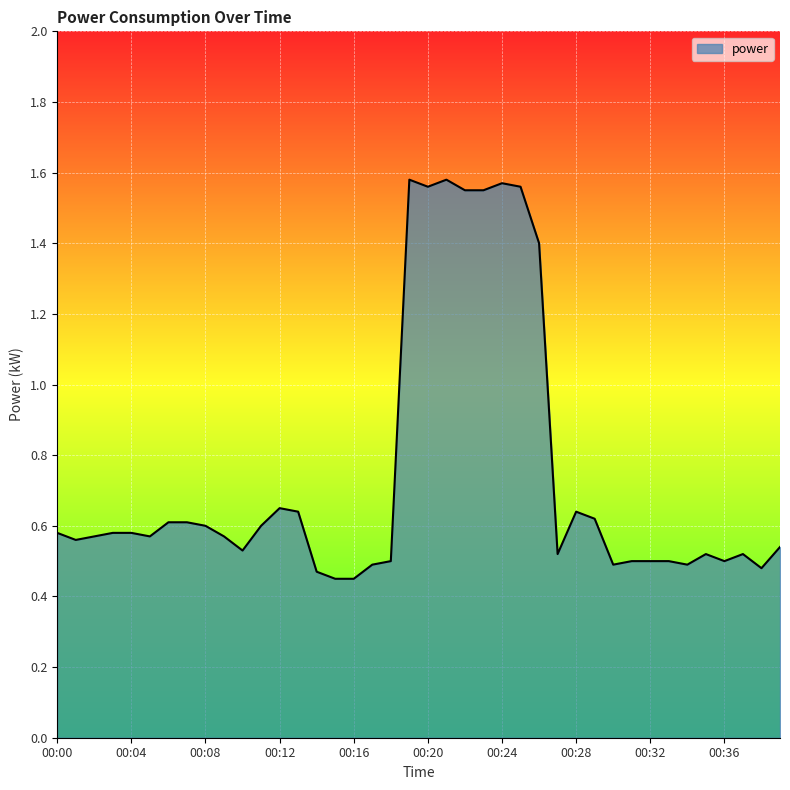

How many lines are shown in the chart?

1